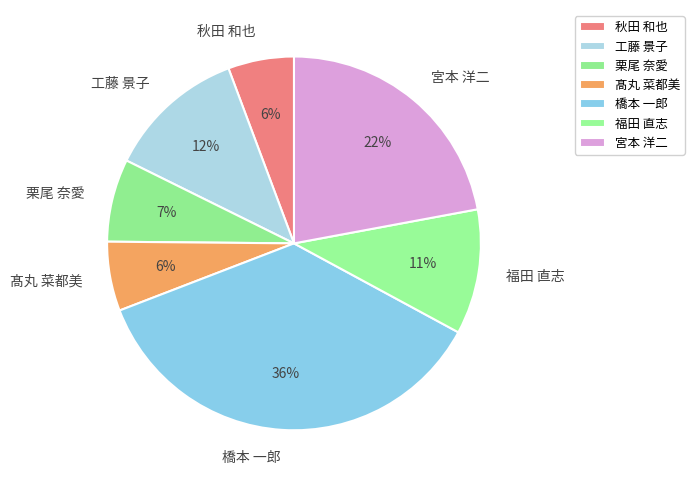

The 栗尾 奈愛 slice represents 7% of the pie. True or false?

True